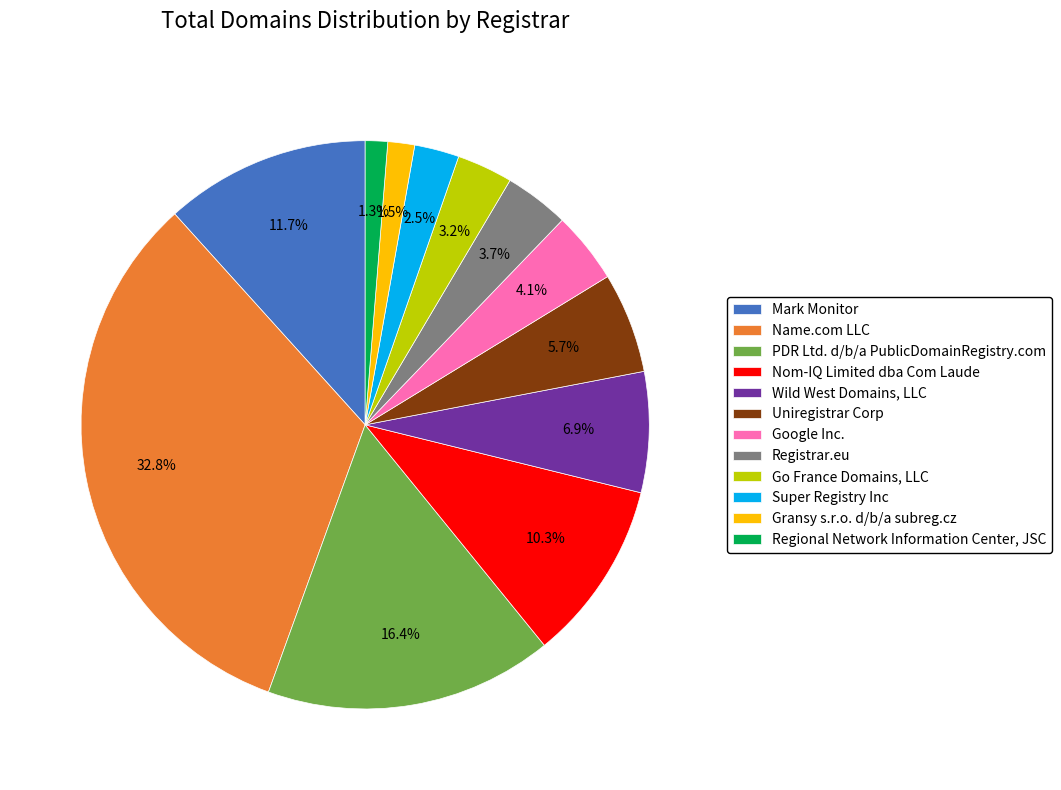

Is it true that Mark Monitor is 12% of the pie?

True